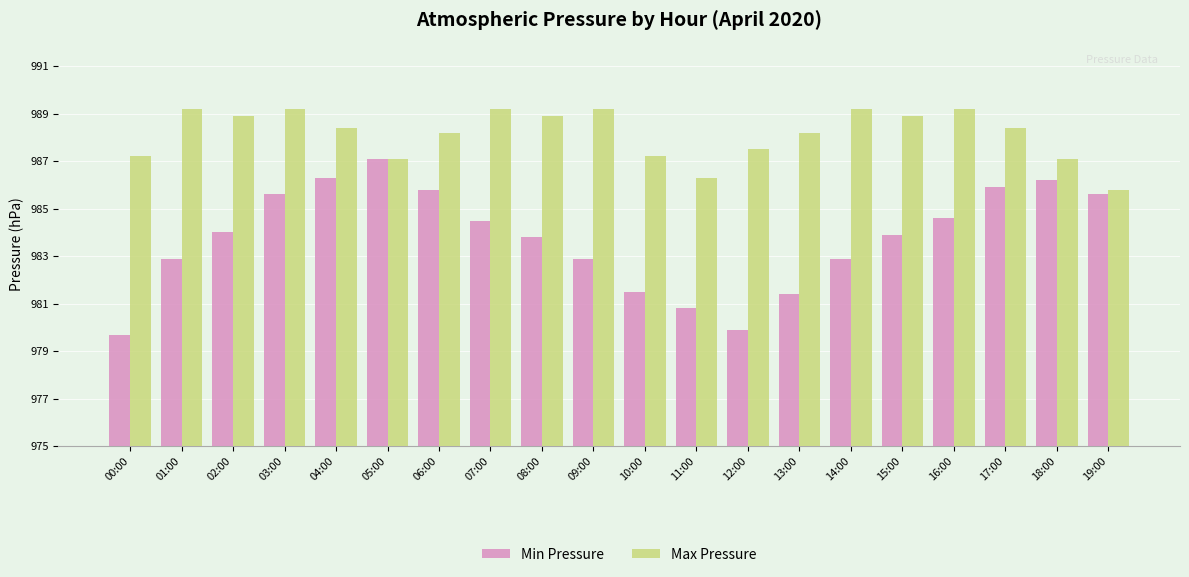

What is the spread (max minus min) of values at 01:00?

6.3